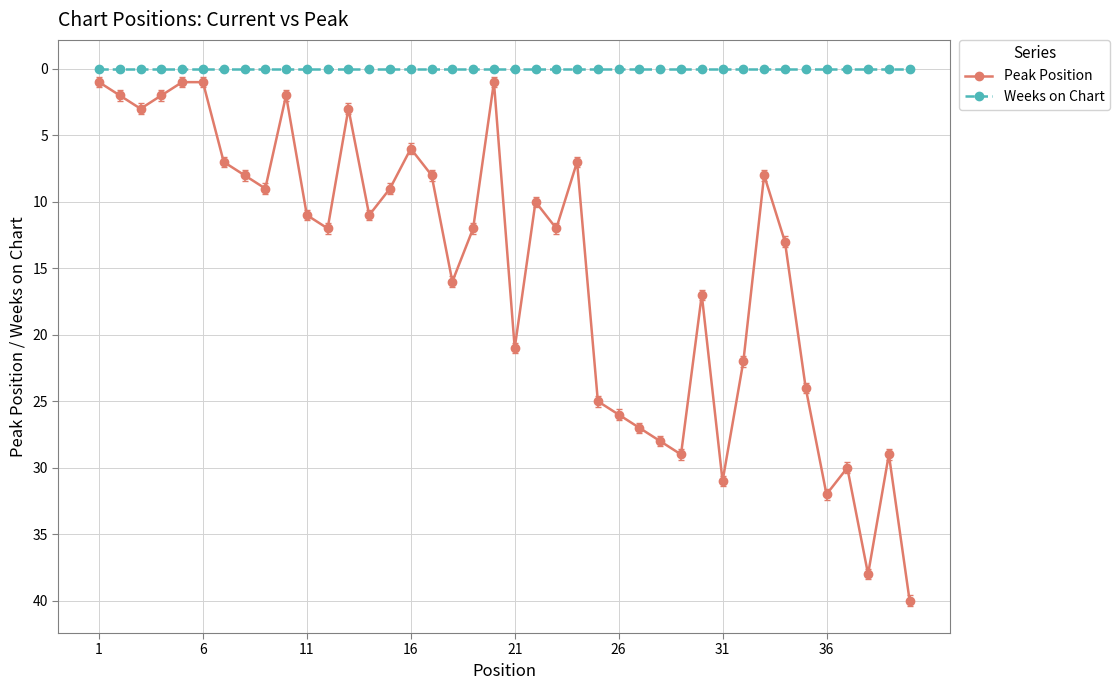

What is the maximum value shown in the chart?

40